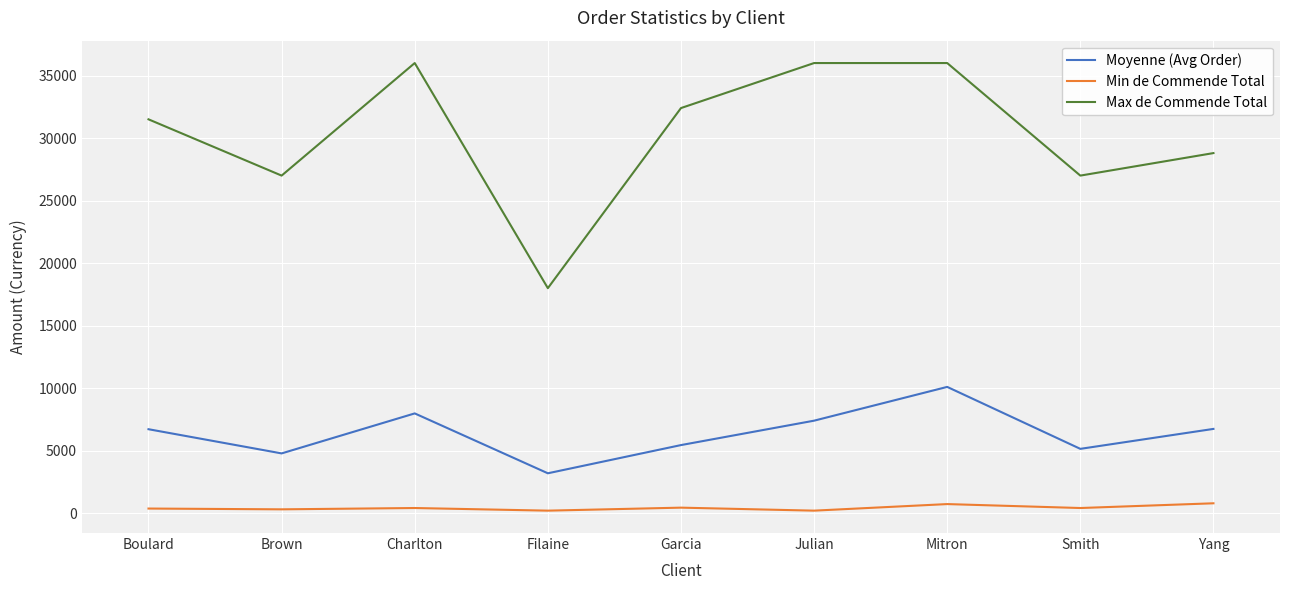

Which series changed the most between Charlton and Smith?

Max de Commende Total